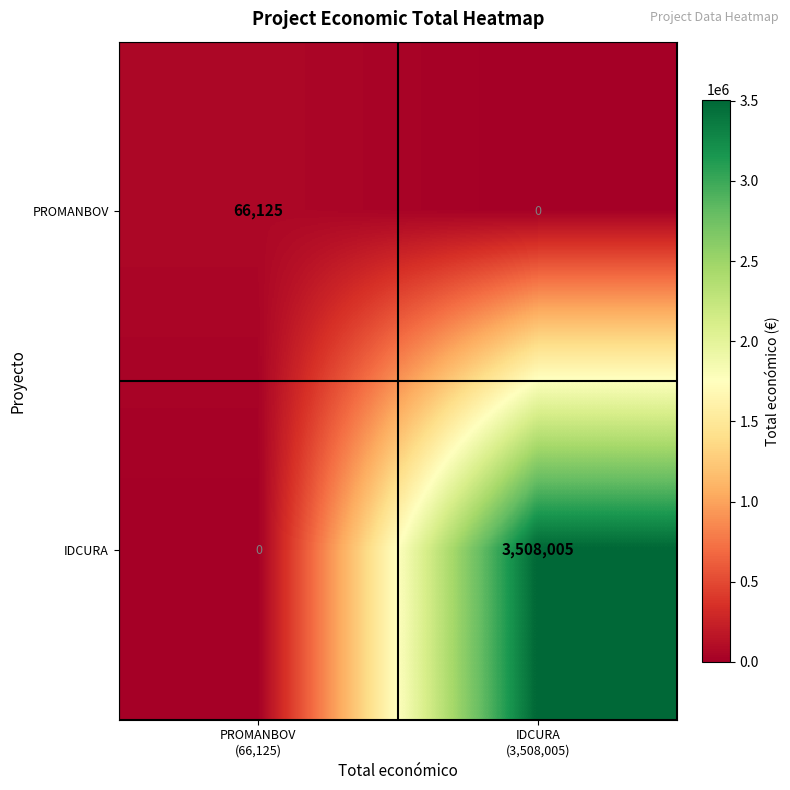

List the series in order of their overall mean, lowest first.

PROMANBOV, IDCURA